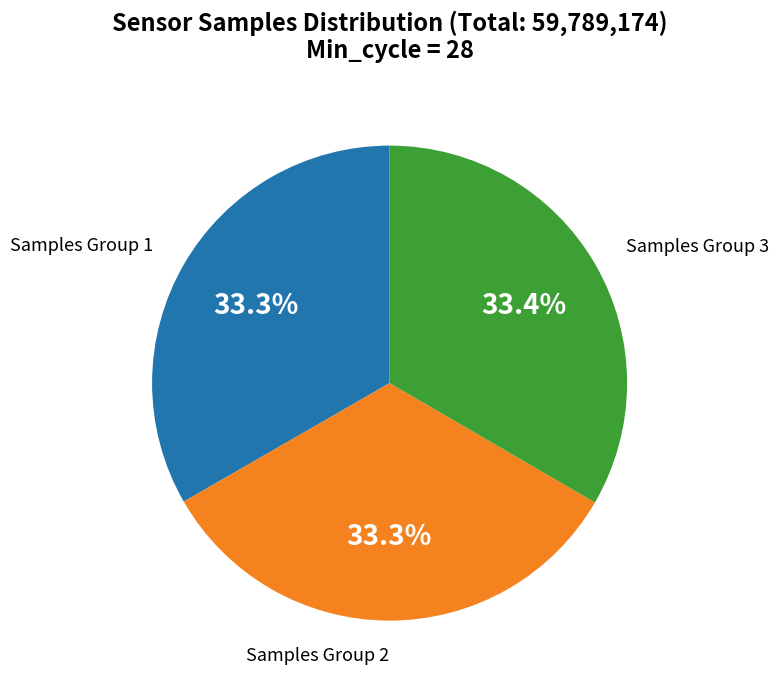

Is there any slice that represents more than half of the pie?

No